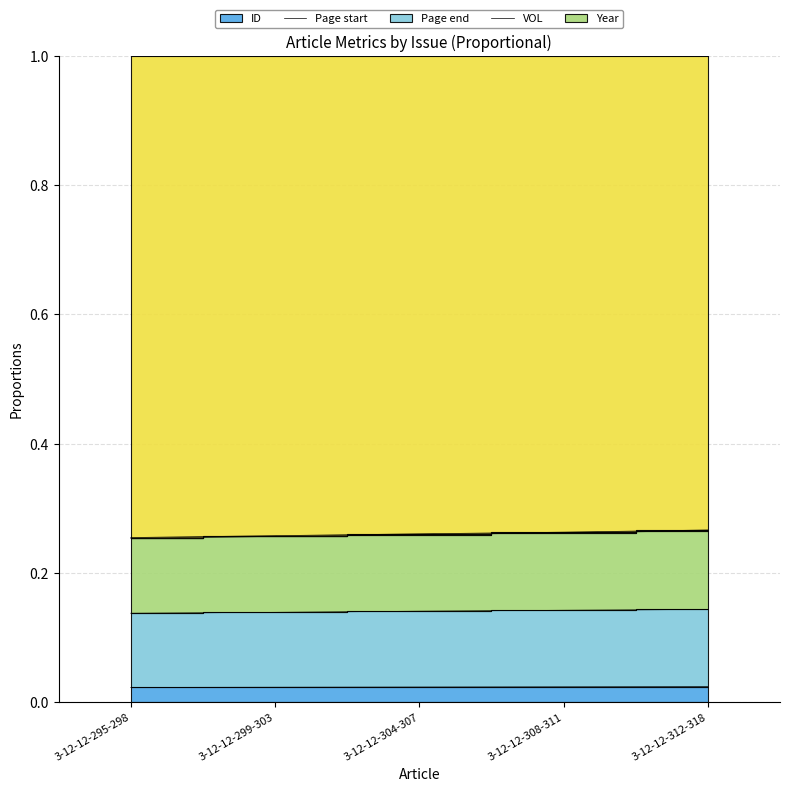

Which series changed the most between 3-12-12-304-307 and 3-12-12-308-311?

Page end